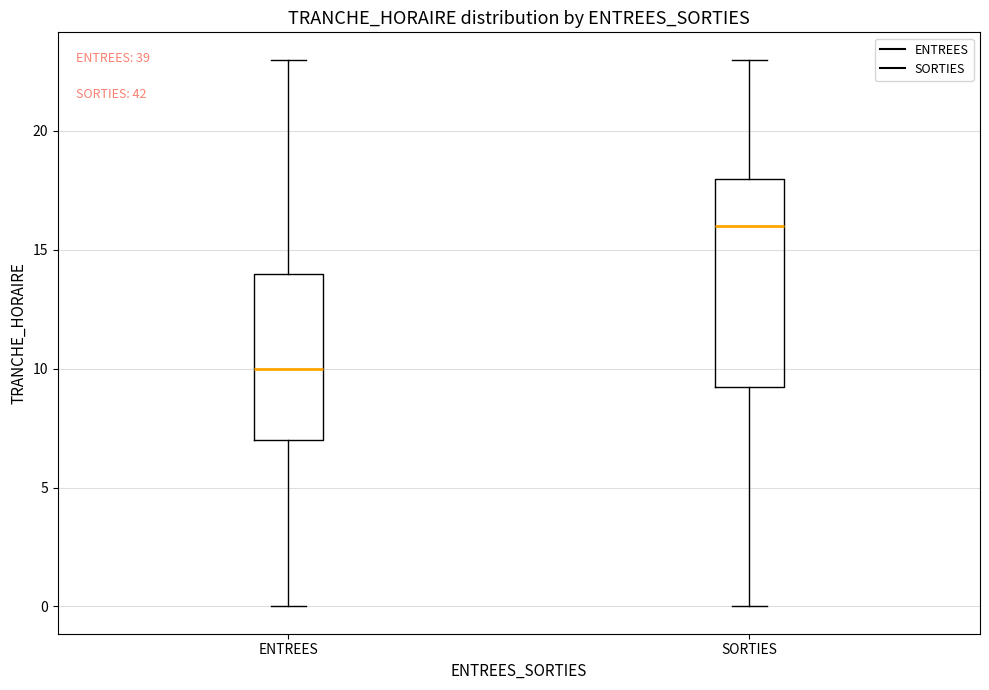

Reading left to right, transcribe this box plot: for each box, give where its median line is, the range the box spans, and where its two whiskers end, as read against the y-axis. The values are not printed on the chart, so give them approximately, as read against the axis.

ENTREES: median 10.0, box 7.0 to 14.0, whiskers 0.0 to 23.0
SORTIES: median 16.0, box 9.5 to 18.0, whiskers 0.0 to 23.0